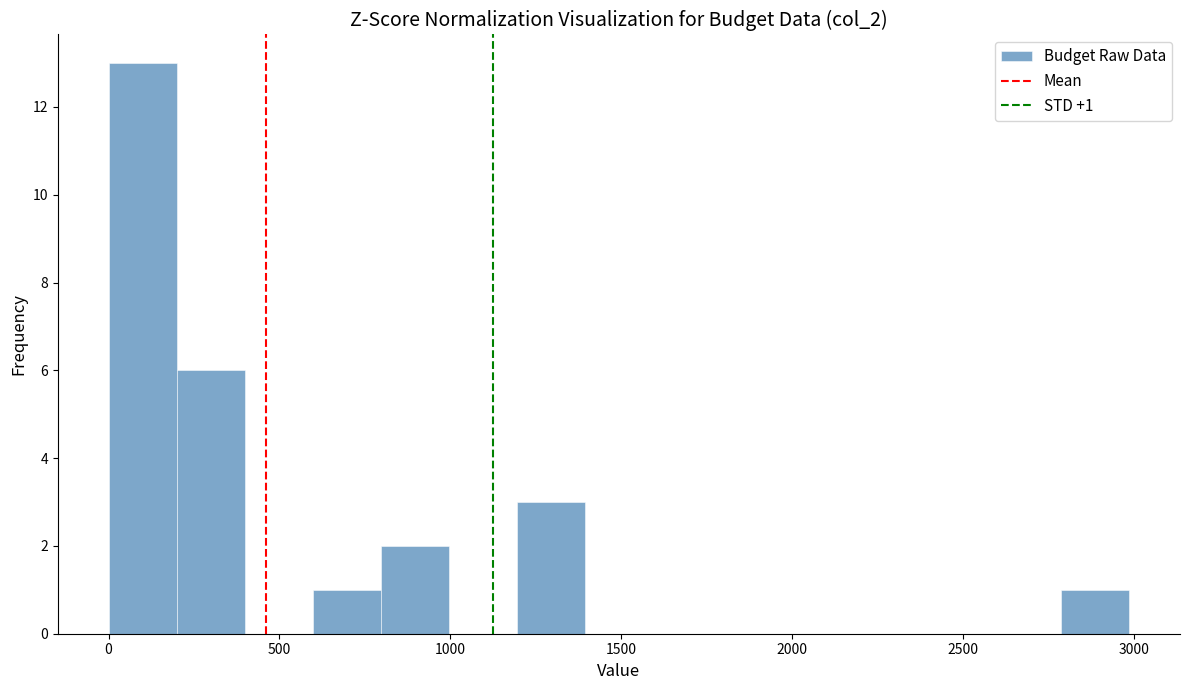

Read against the x-axis, roughly where is the centre of the tallest bar?

100